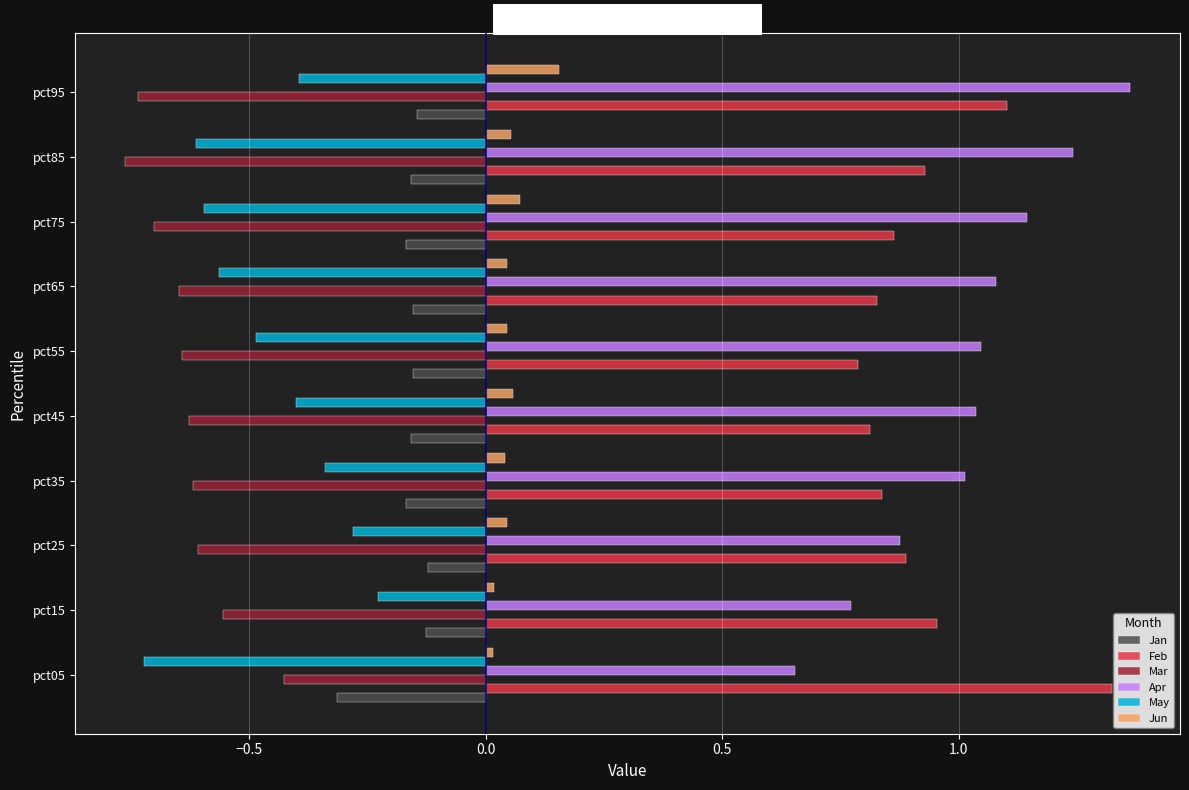

Which series has the widest spread of values?

Apr